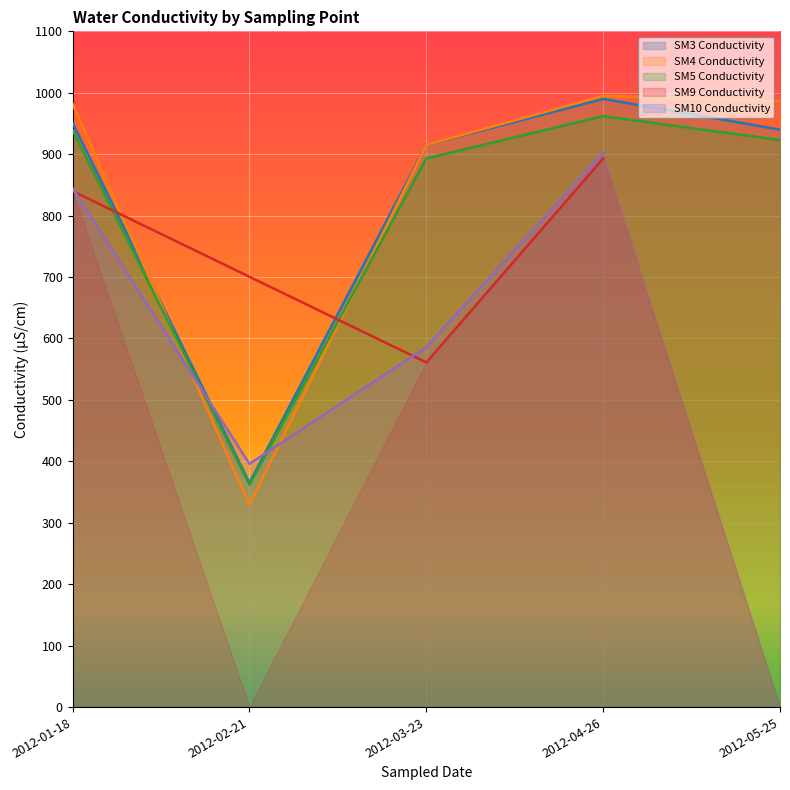

What is the difference between the second highest and minimum values in the SM3 Conductivity series?

586